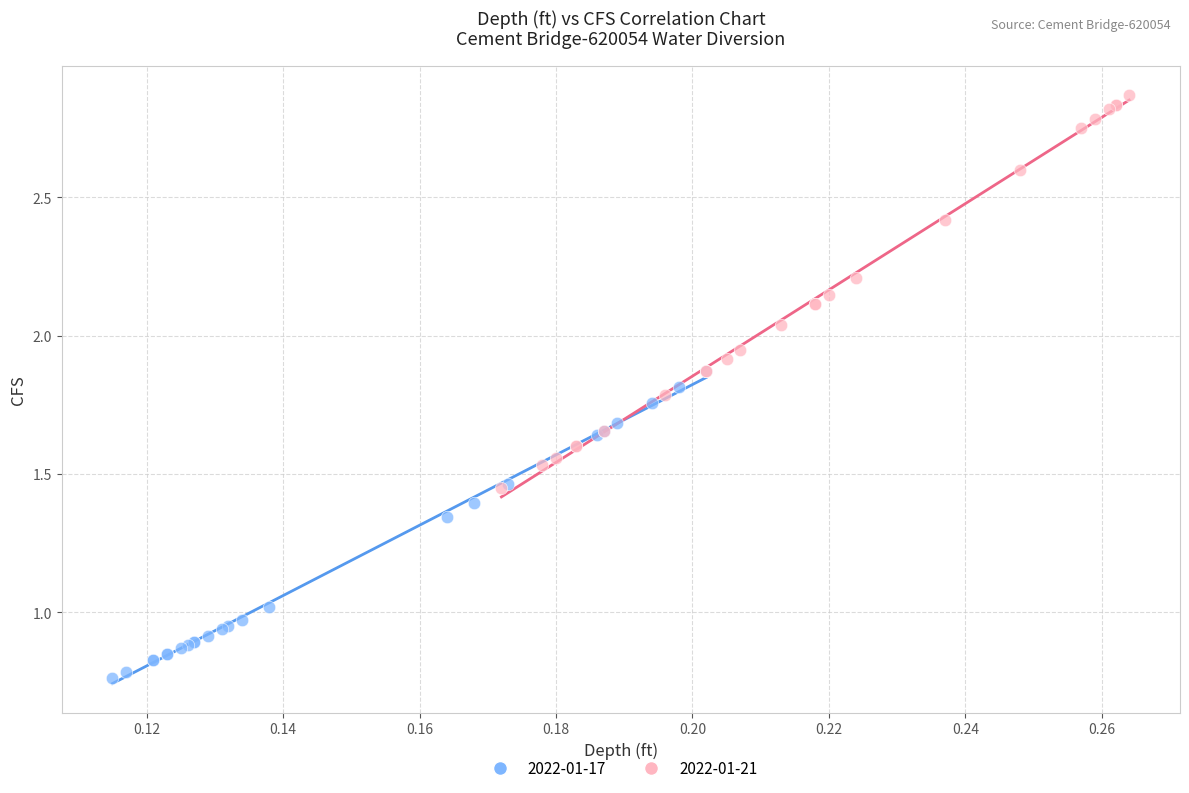

Which series has the widest spread of Y values?

2022-01-21